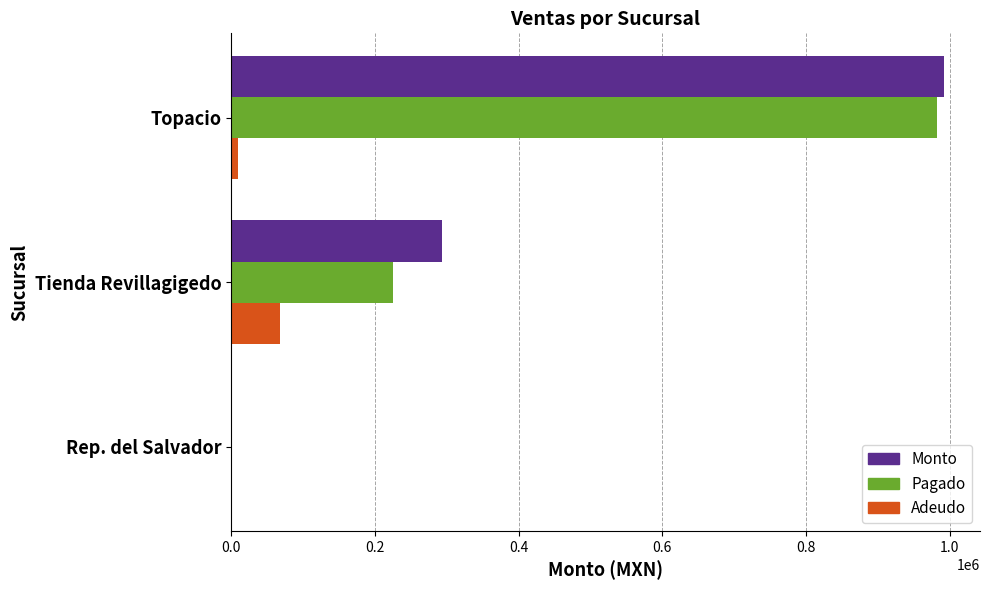

Which series changed the most between Rep. del Salvador and Tienda Revillagigedo?

Monto